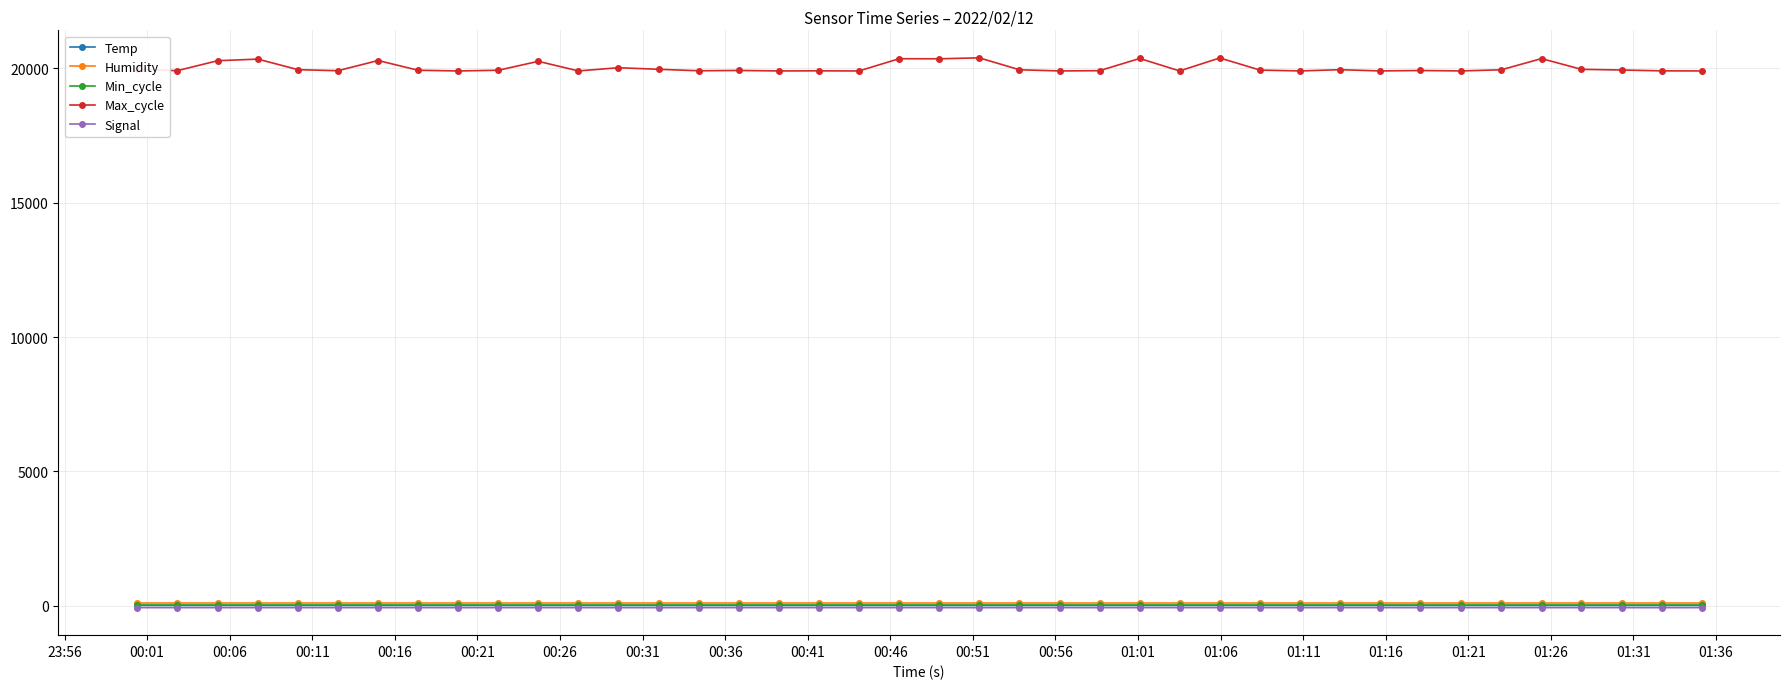

What are all the series names shown in the legend?

Temp, Humidity, Min_cycle, Max_cycle, Signal